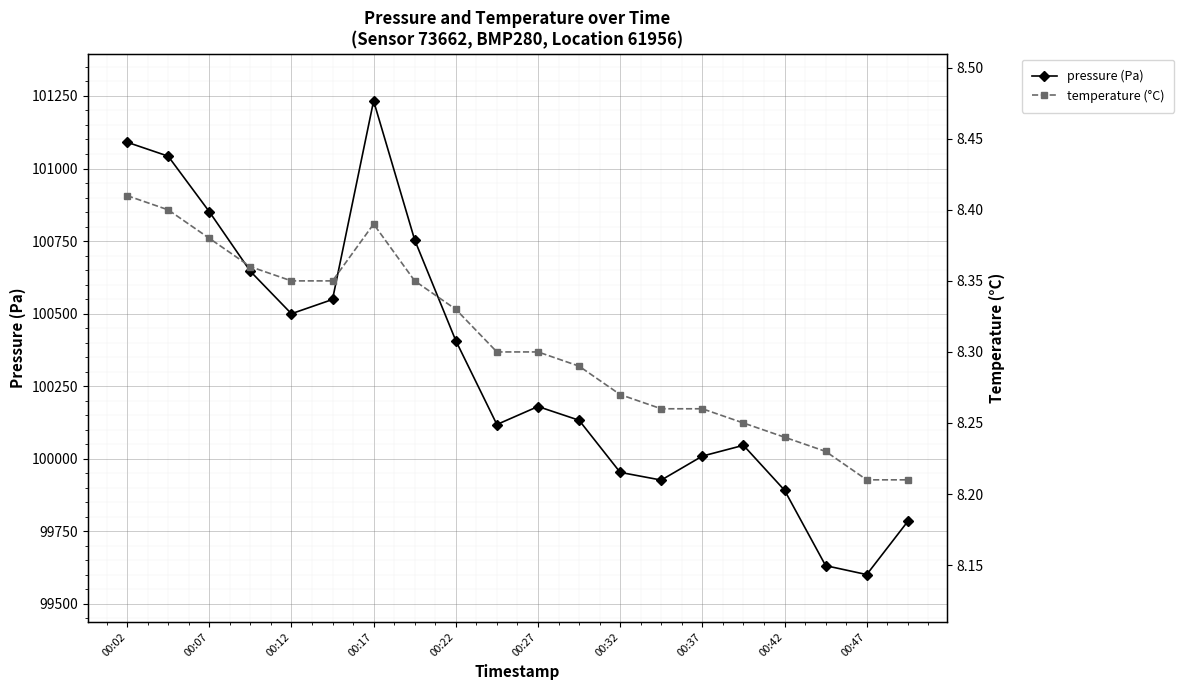

Which series has the largest total across all categories?

pressure (Pa)